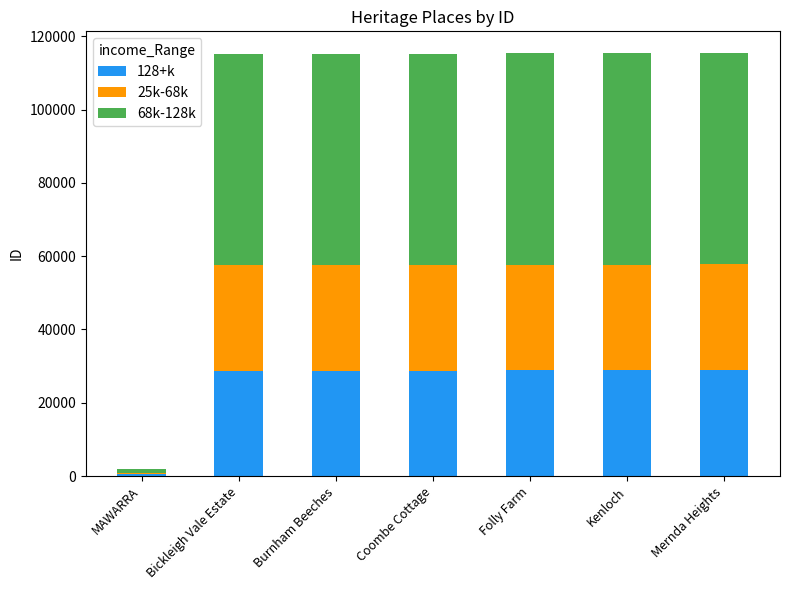

Which category has the lowest value in the 128+k series?

MAWARRA